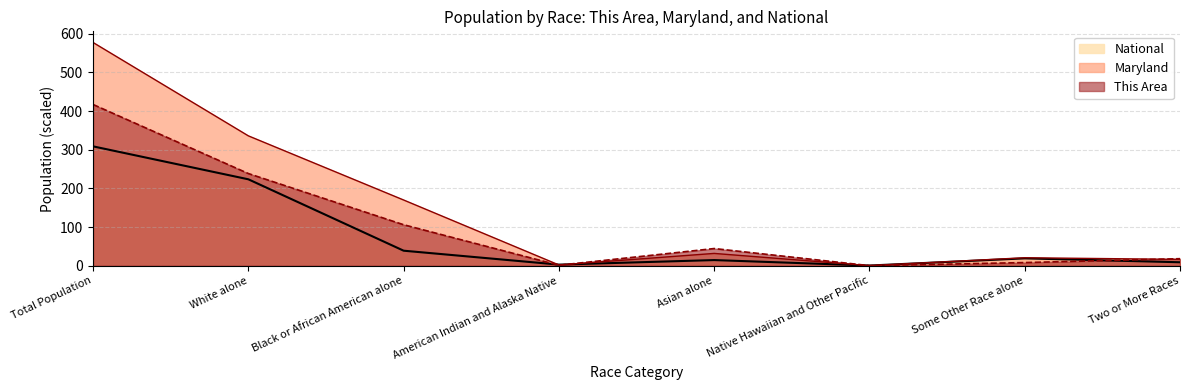

Which series changed the most between White alone and Native Hawaiian and Other Pacific?

Maryland